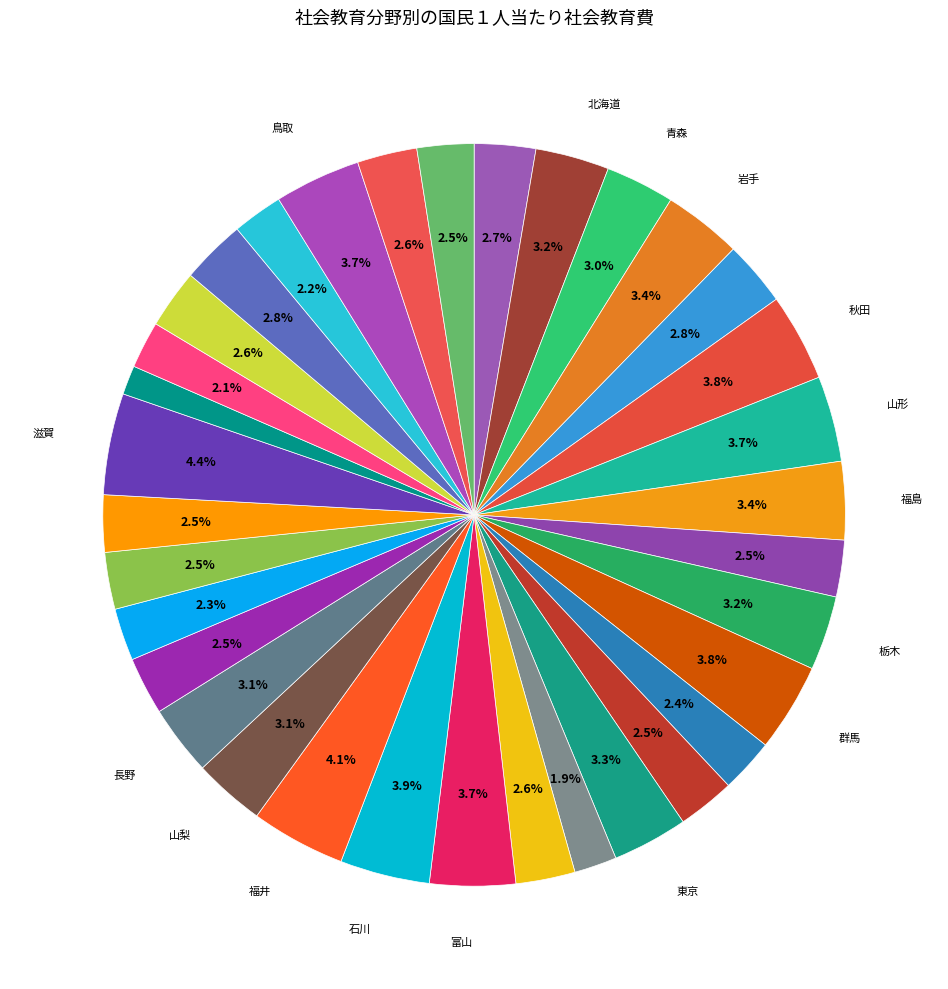

How many slices are in this pie chart?

34